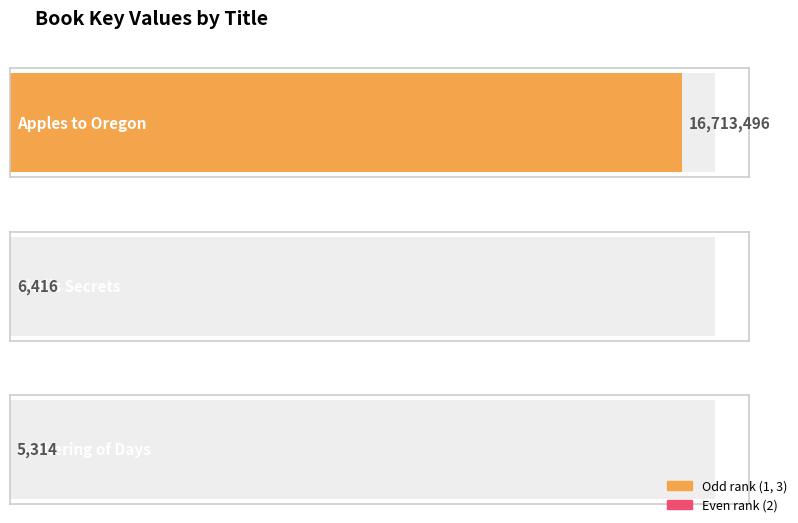

What is the minimum value shown in the chart?

5314